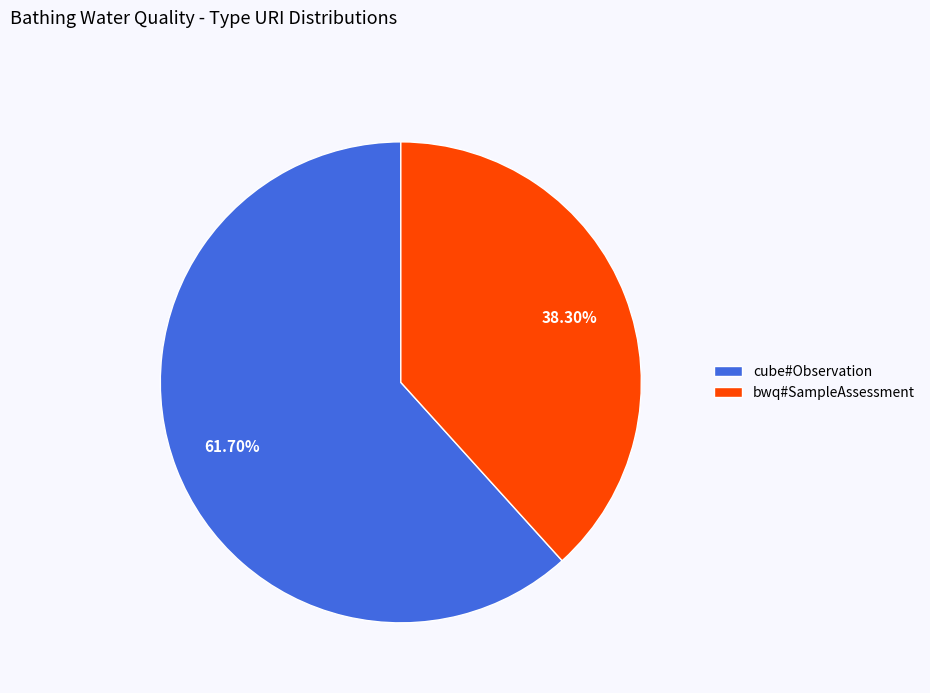

To the nearest percent, what is the difference between the largest and smallest slice percentages?

23%